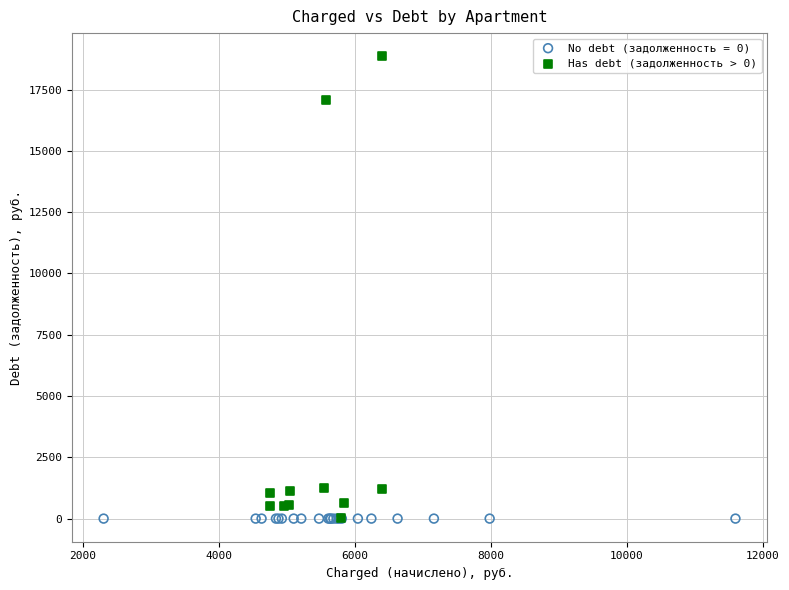

Which series contains the highest Y value?

Has debt (задолженность > 0)